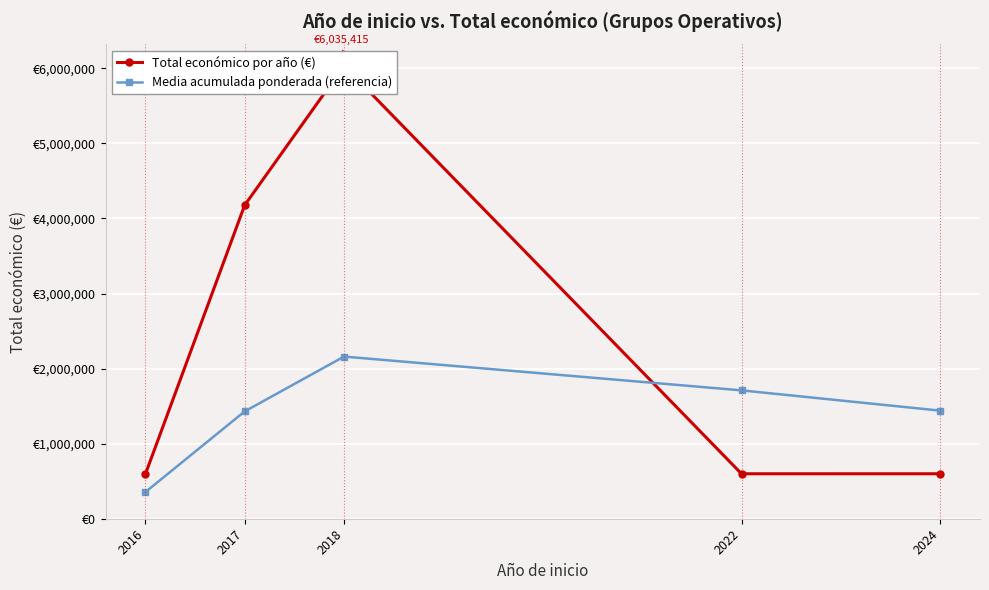

At which category is the sum across all series the highest?

2018